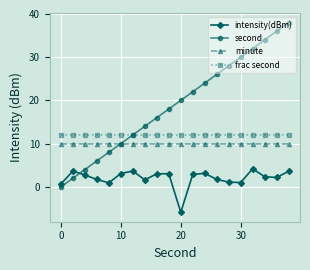

What is the highest value of the second series?

38.0